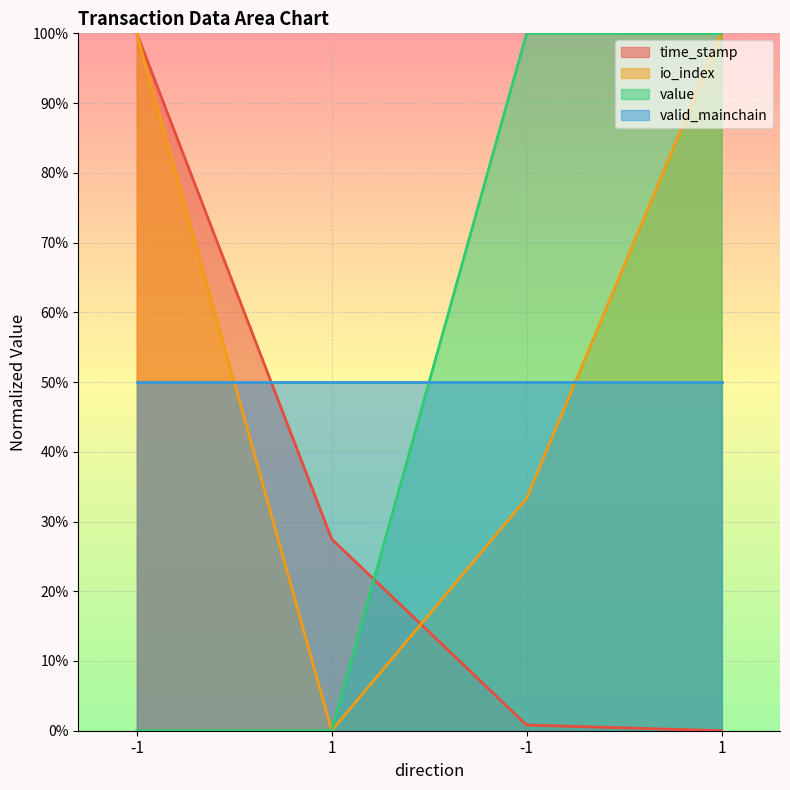

Does the chart display data point markers on the line(s)?

No